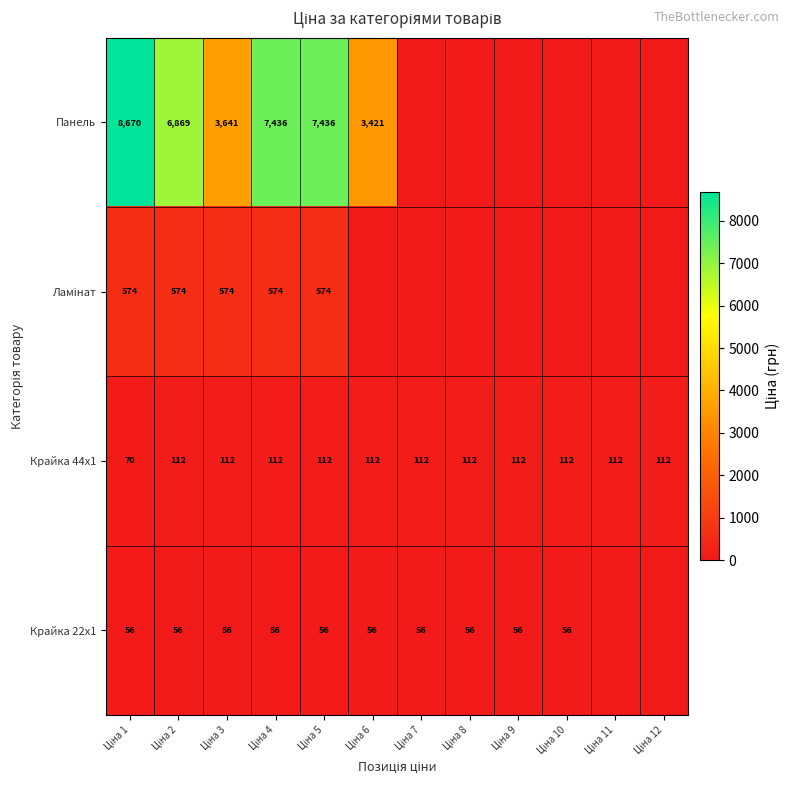

What is the difference between the highest and lowest values at Ціна 5?

7380.3